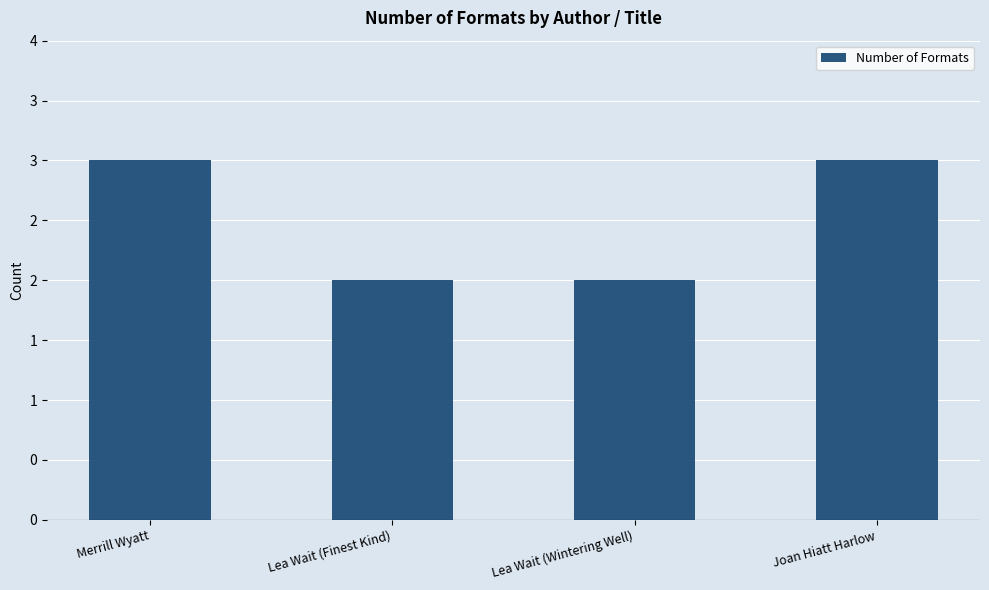

The chart shows a value of 2 at Lea Wait (Finest Kind). True or false?

True